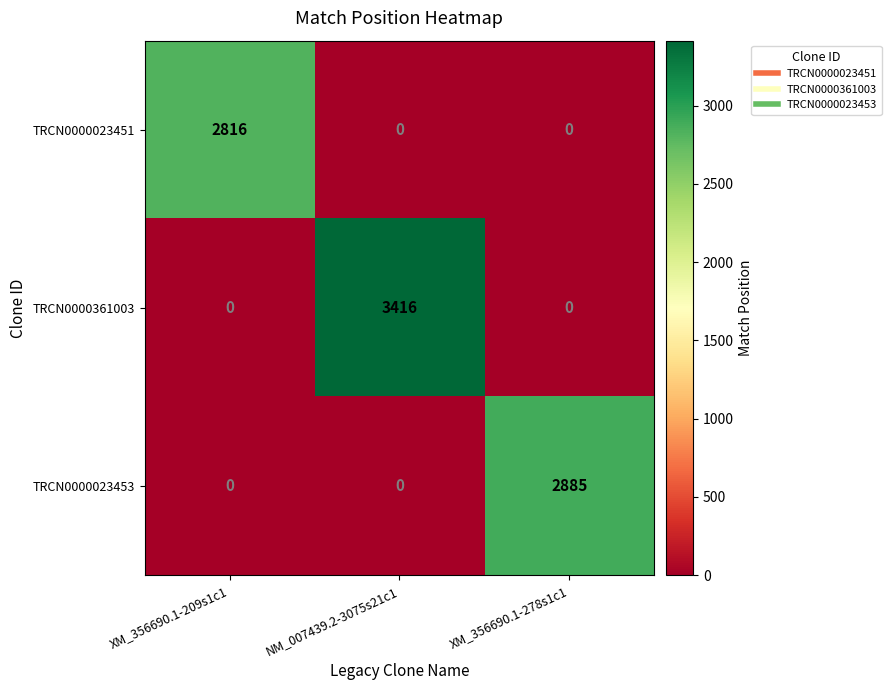

How many TRCN0000361003 values are between 0 and 3416?

3